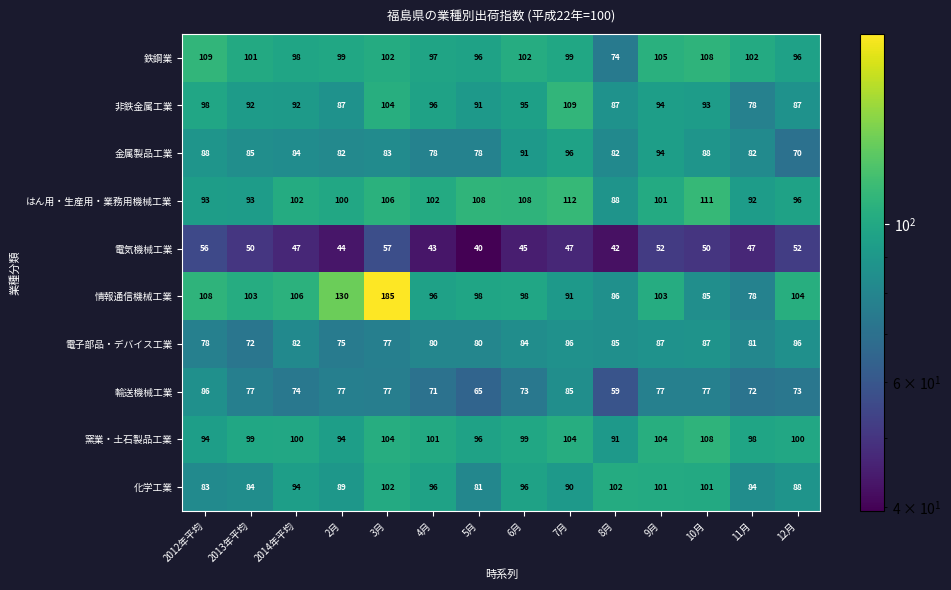

Which series has the largest total across all categories?

情報通信機械工業